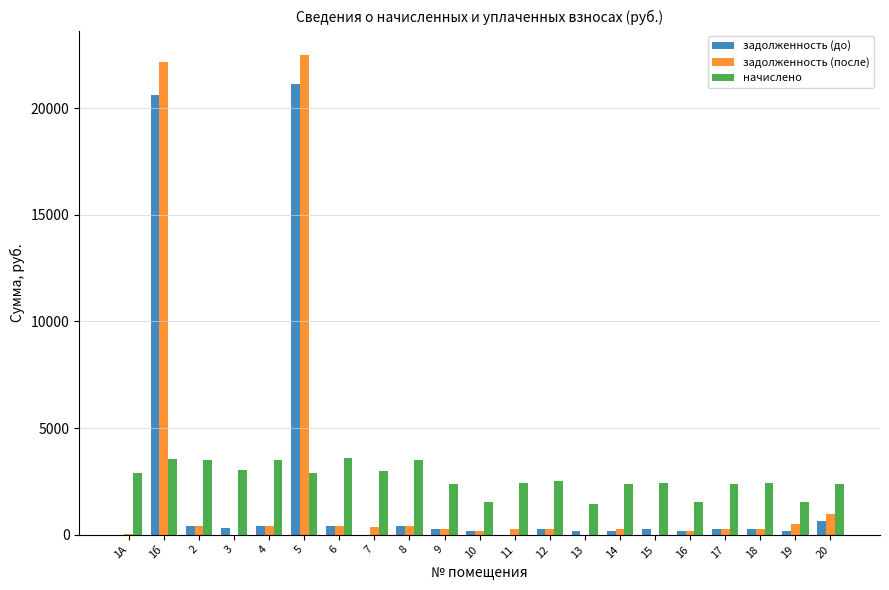

True or false: задолженность (после) has a value of 517.4 at 19.

True